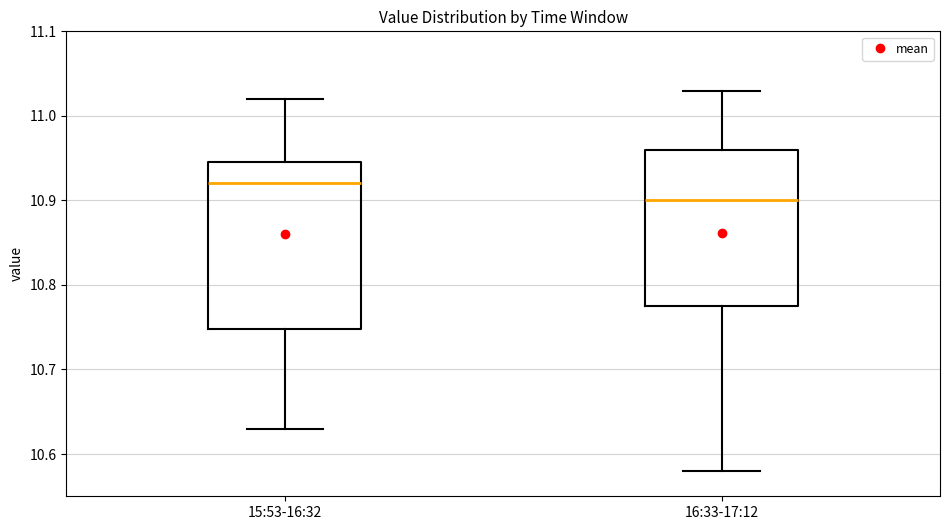

Reading left to right, transcribe this box plot: for each box, give where its median line is, the range the box spans, and where its two whiskers end, as read against the y-axis. The values are not printed on the chart, so give them approximately, as read against the axis.

15:53-16:32: median 10.92, box 10.75 to 10.95, whiskers 10.63 to 11.02
16:33-17:12: median 10.90, box 10.78 to 10.96, whiskers 10.58 to 11.03